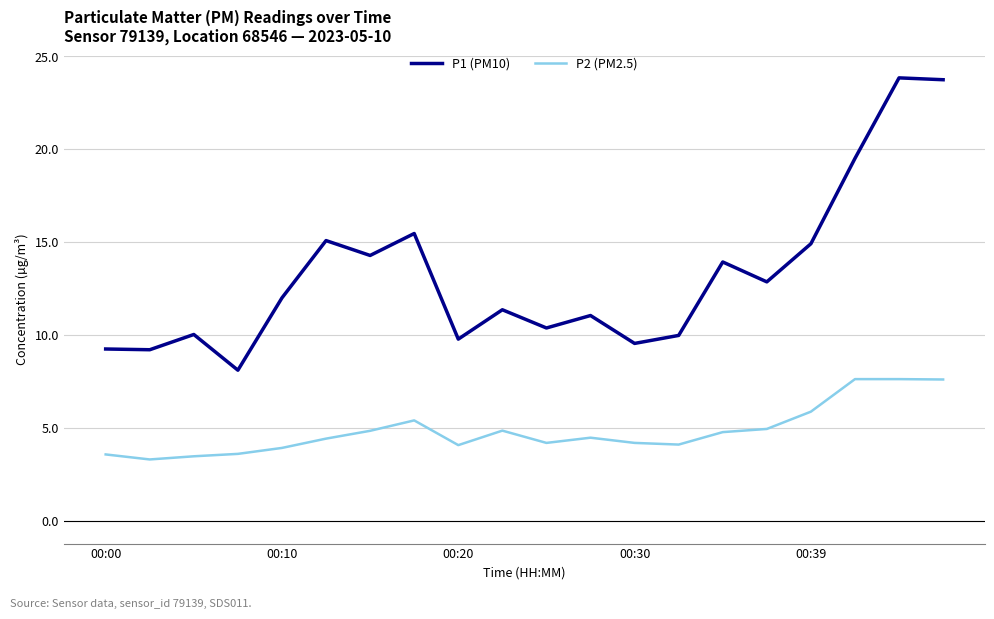

Which series has the largest total across all categories?

P1 (PM10)